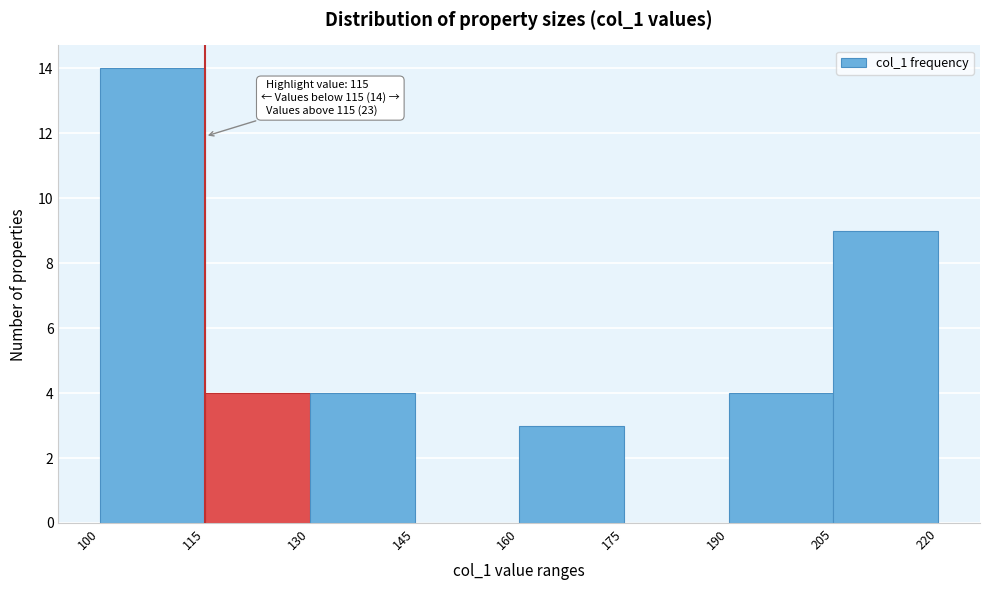

Which range on the x-axis has the tallest bar?

100 to 115